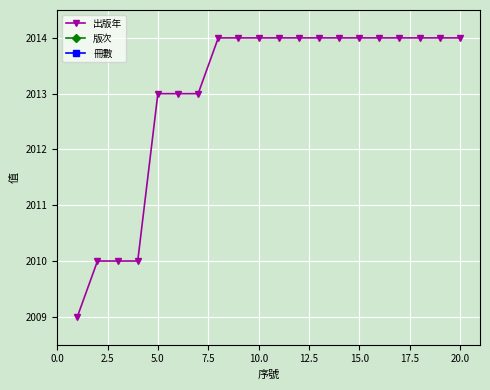

Reading left to right, transcribe all the data shown in this chart.

出版年: 2009	2010	2010	2010	2013	2013	2013	2014	2014	2014	2014	2014	2014	2014	2014	2014	2014	2014	2014	2014
版次: 1	1	1	1	1	1	1	1	1	1	1	1	1	1	1	1	1	1	1	1
冊數: 1	1	1	1	1	1	1	1	1	1	1	1	1	1	1	1	1	1	1	1